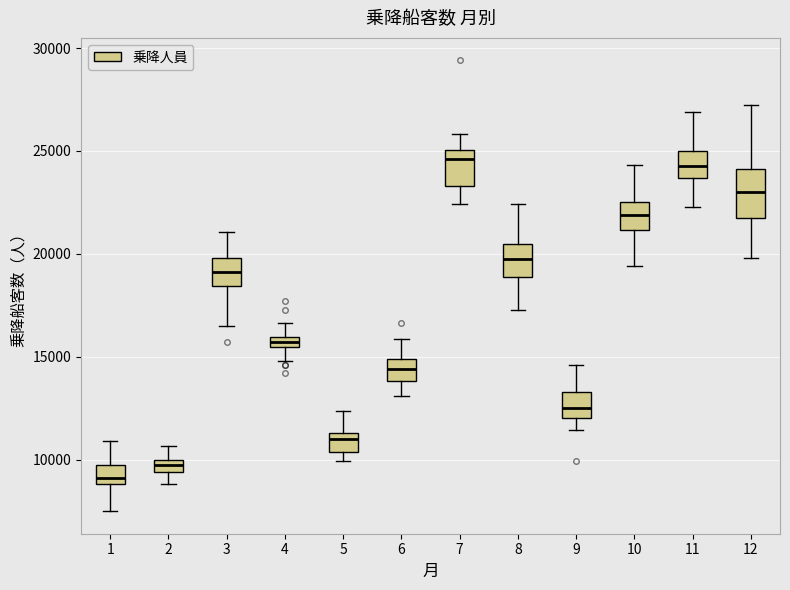

Which box's median line is the lowest?

1